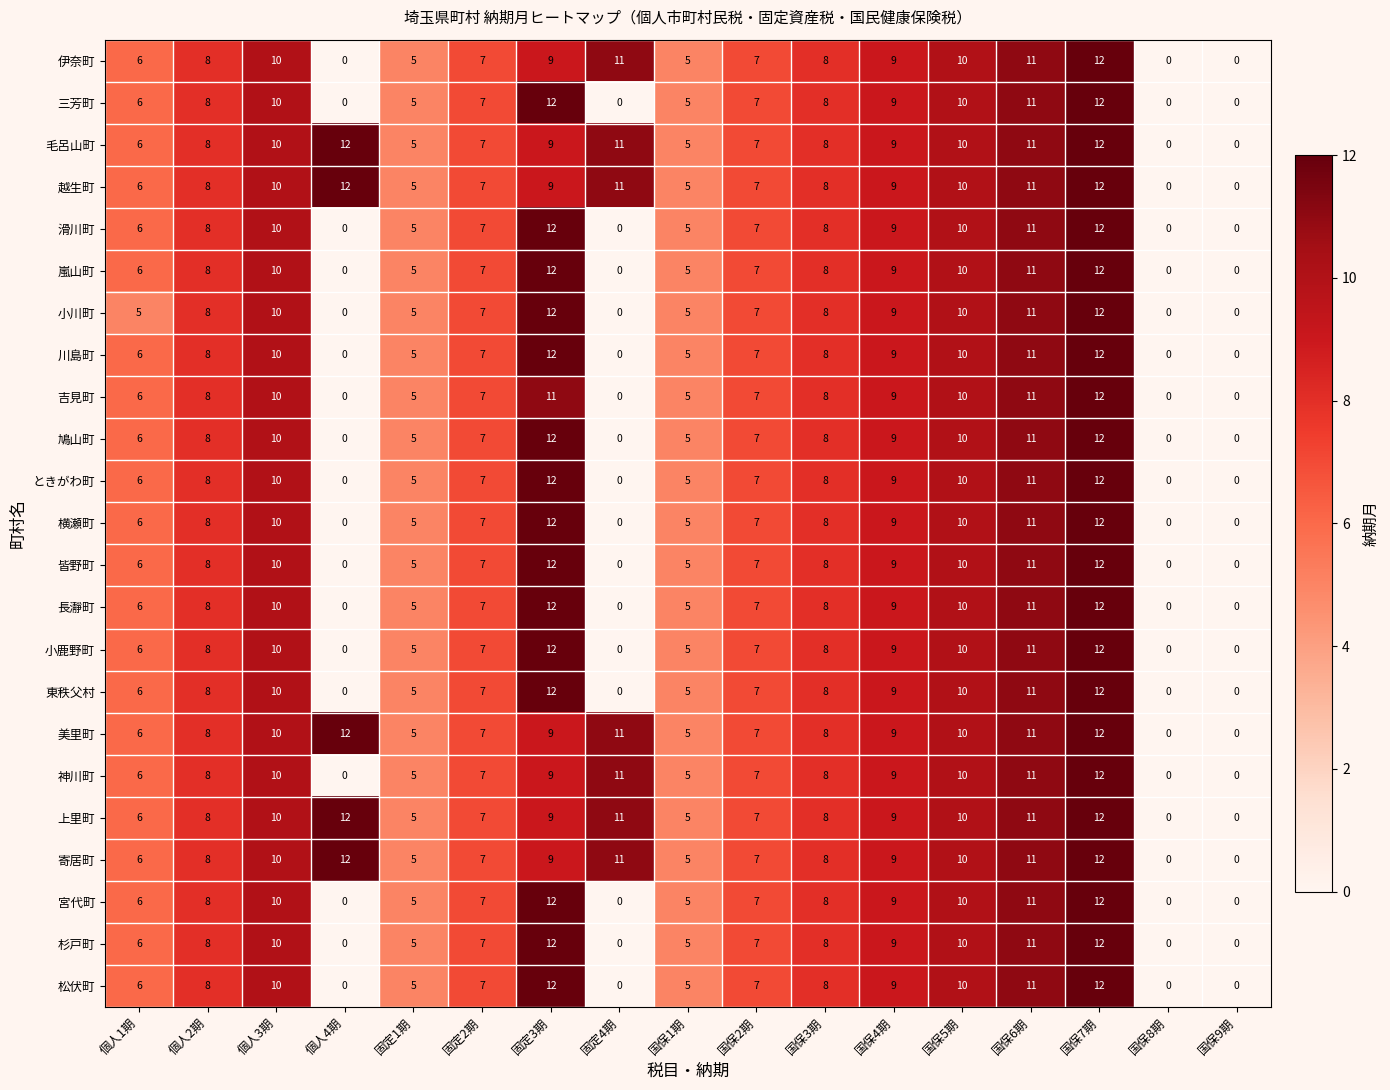

Read the 川島町 value at 国保3期, to the nearest 10.

10